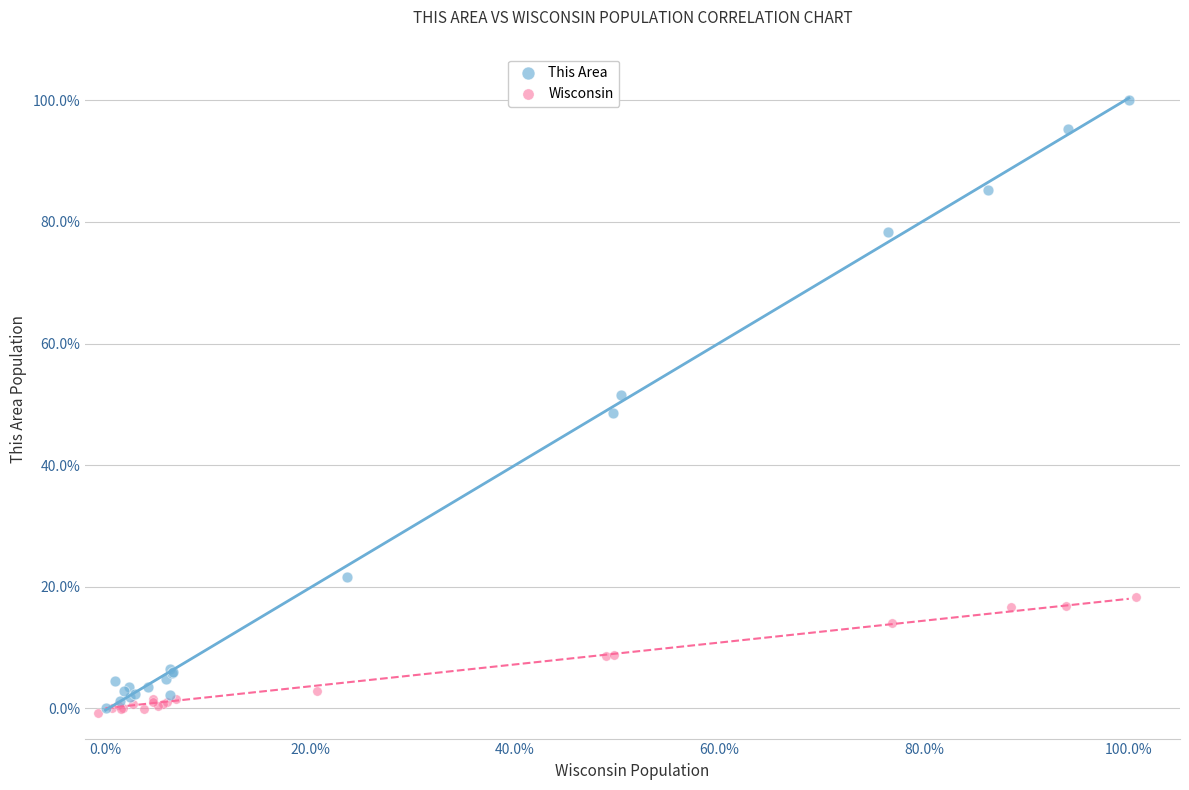

What are all the series names shown in the legend?

This Area, Wisconsin